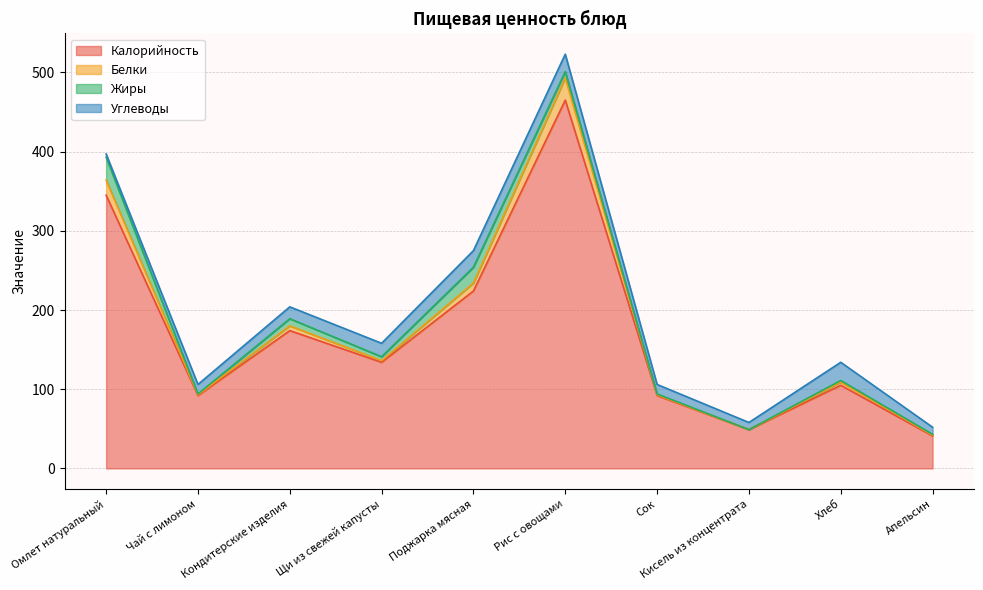

The Белки series shows 42 at Апельсин. True or false?

True